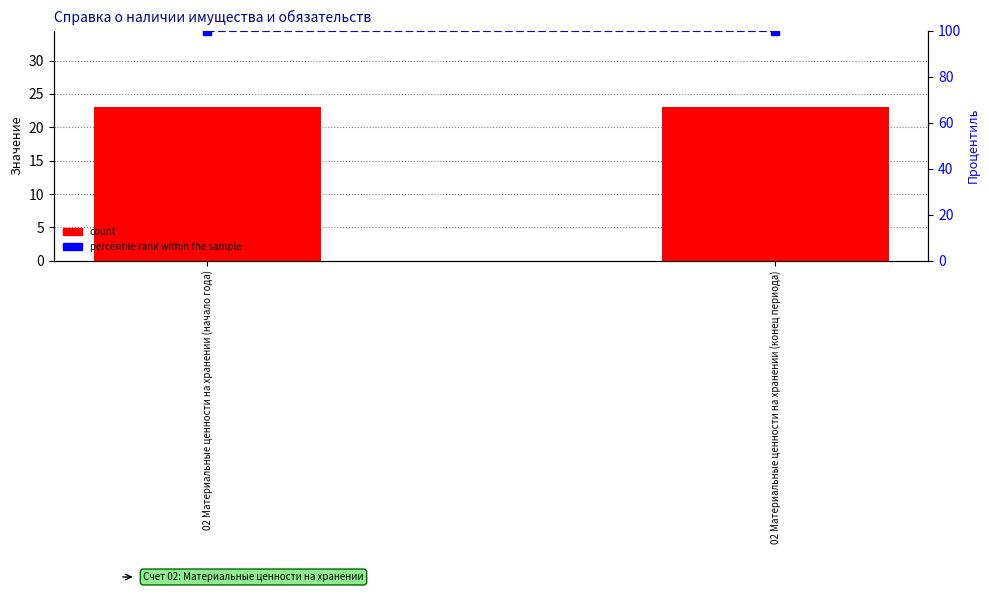

What is the lowest value of the count series?

23